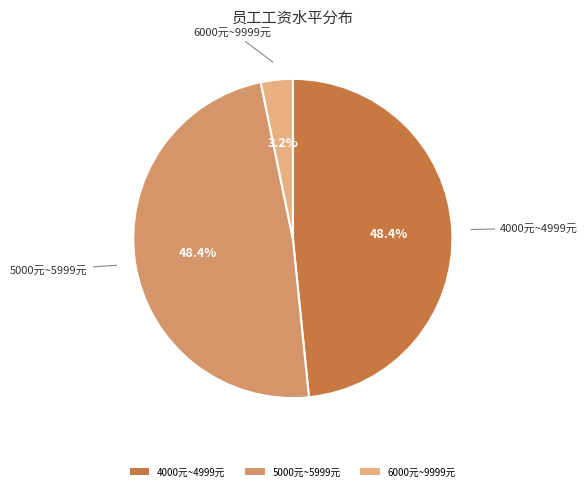

Combined, what portion of the pie is 5000元~5999元 and 4000元~4999元?

96.8%